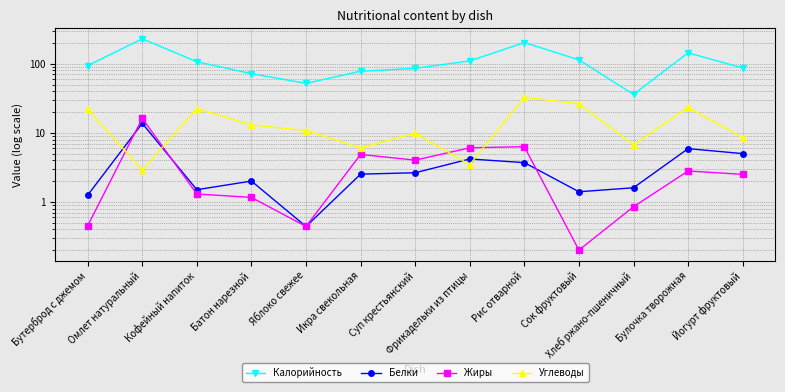

True or false: Углеводы has a value of 3.9 at Икра свекольная.

False